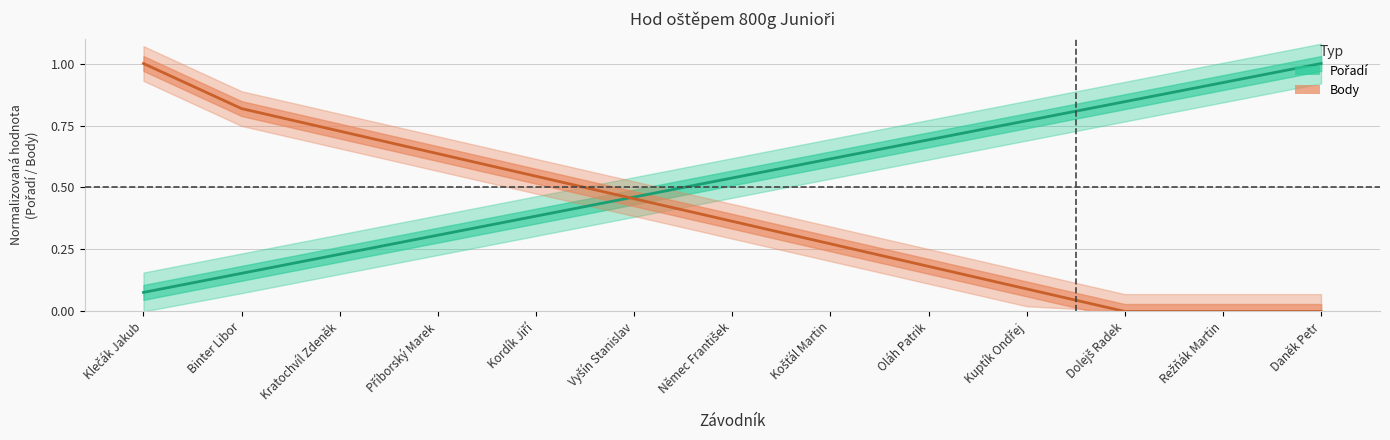

What is the highest value of the Pořadí series?

1.0